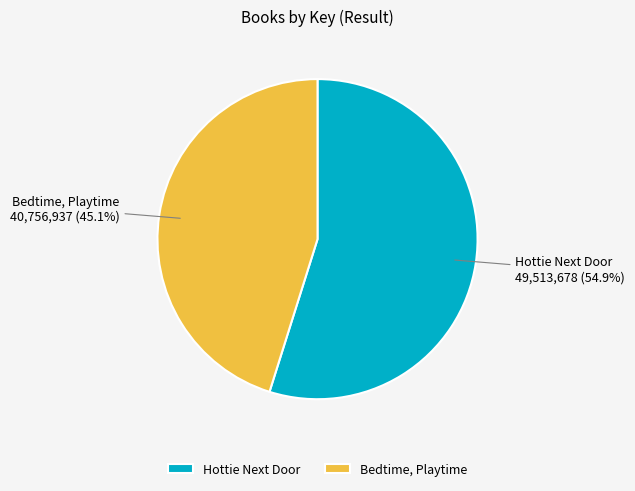

To the nearest percent, what is the average slice percentage?

50%